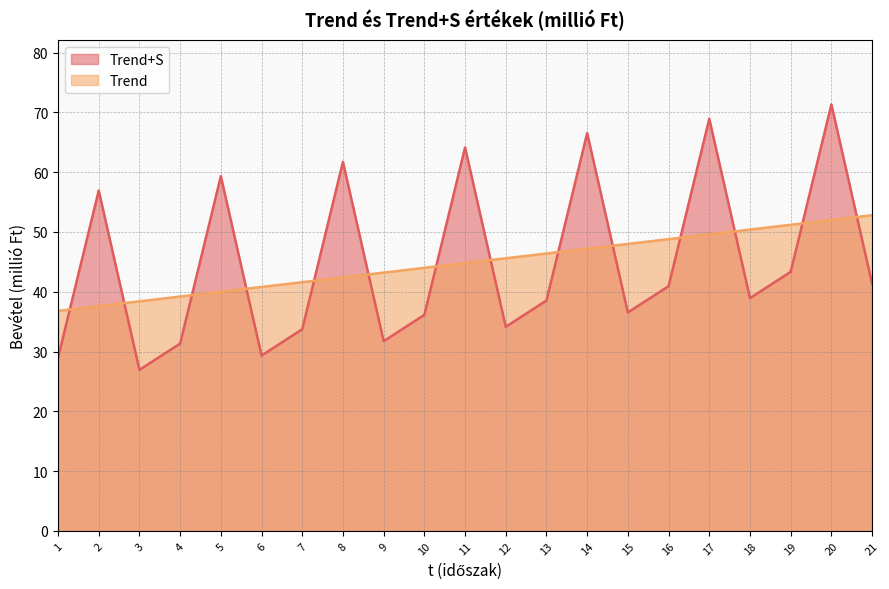

Between 8 and 2, which is larger?

8